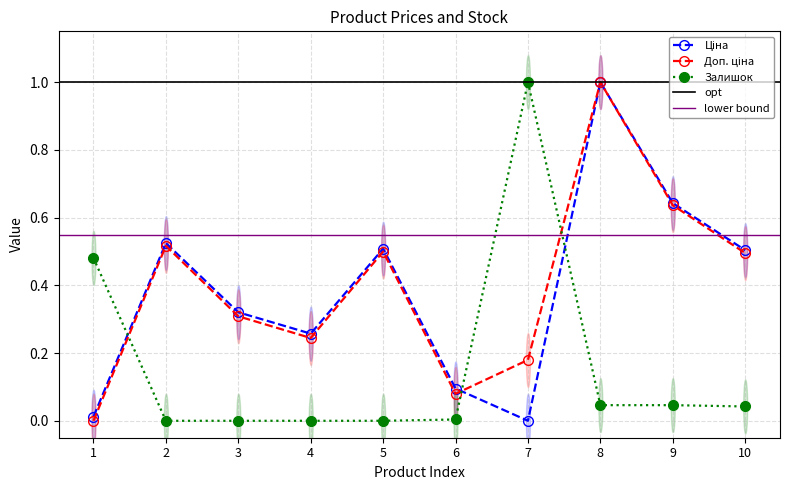

Which series has the largest total across all categories?

Доп. ціна